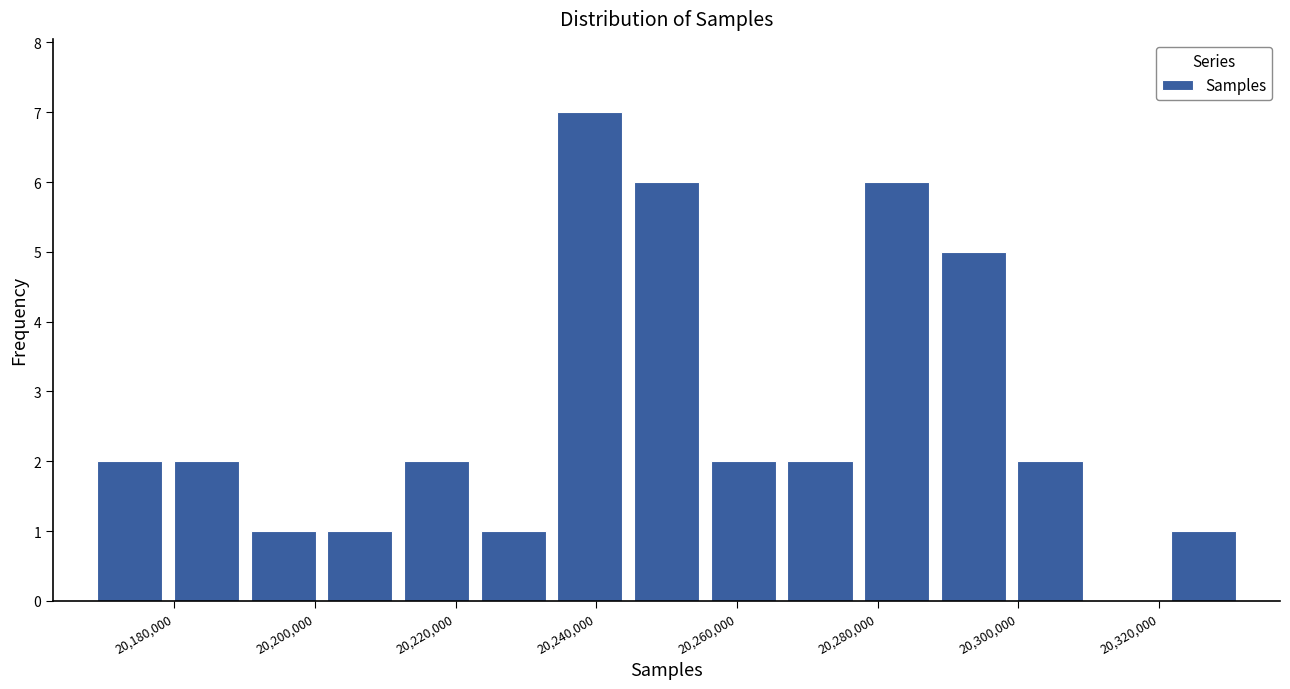

Reading left to right, list every bar in this chart as the range it spans on the x-axis followed by its height. Neither the bar edges nor the heights are printed on the chart, so give them approximately, as read against the axes.

20168000 to 20180000: 2
20180000 to 20190000: 2
20190000 to 20200000: 1
20200000 to 20212000: 1
20212000 to 20222000: 2
20222000 to 20234000: 1
20234000 to 20244000: 7
20244000 to 20256000: 6
20256000 to 20266000: 2
20266000 to 20278000: 2
20278000 to 20288000: 6
20288000 to 20300000: 5
20300000 to 20310000: 2
20310000 to 20320000: 0
20320000 to 20332000: 1